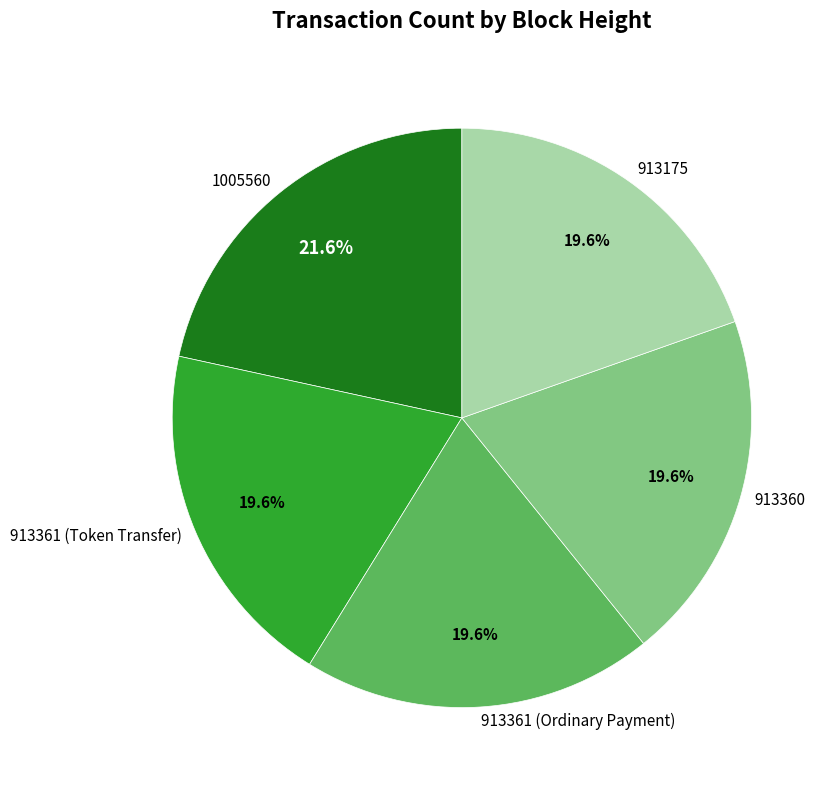

True or false: 913361 (Token Transfer) accounts for 20% of the total.

True